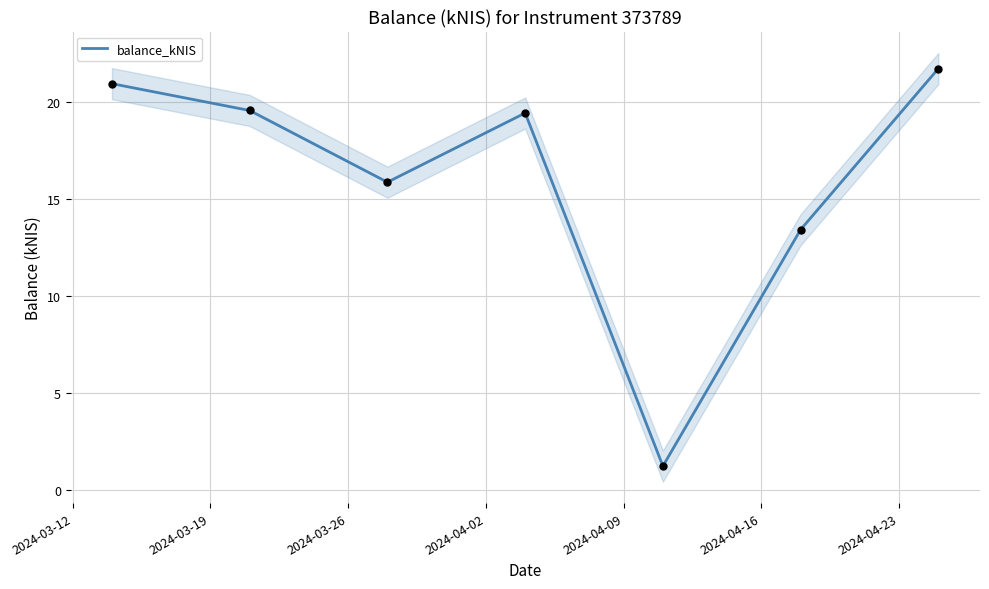

Approximately how many times larger is the value at 2024-04-09 compared to 2024-04-02?

0.1